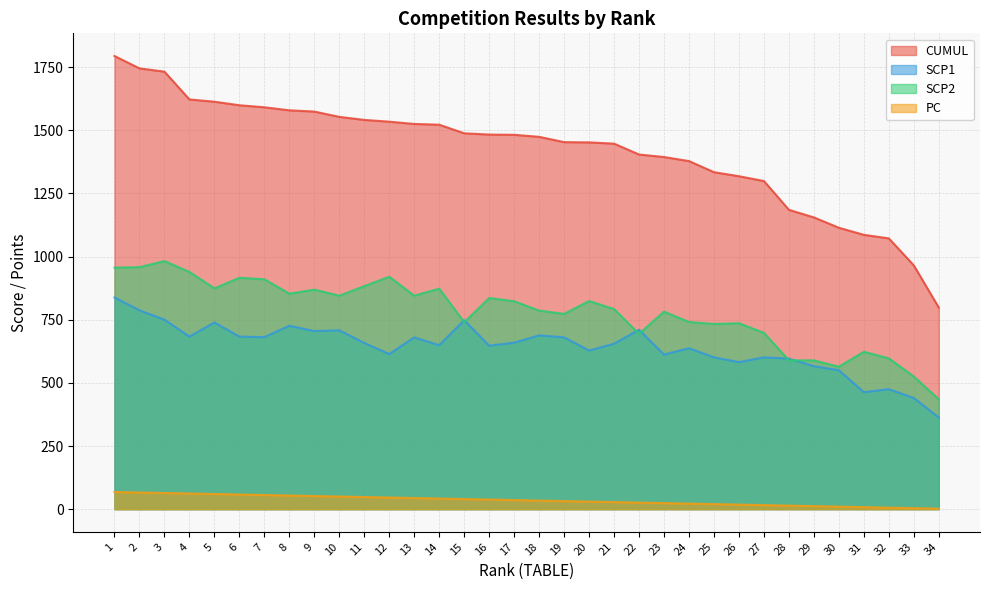

Is it true that PC equals 66 at 2?

True